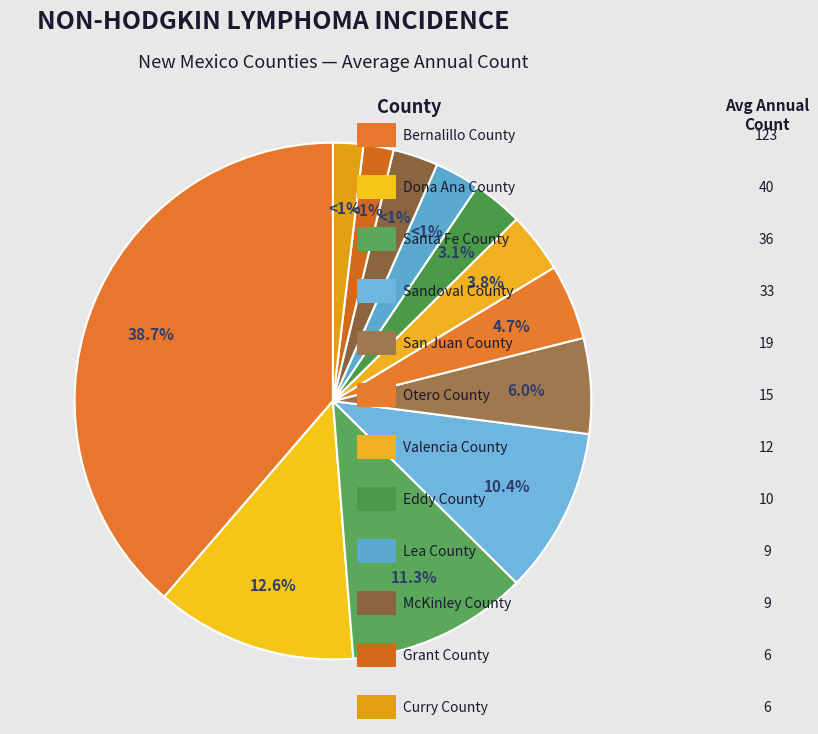

Does Eddy County account for over 50% of the chart?

No